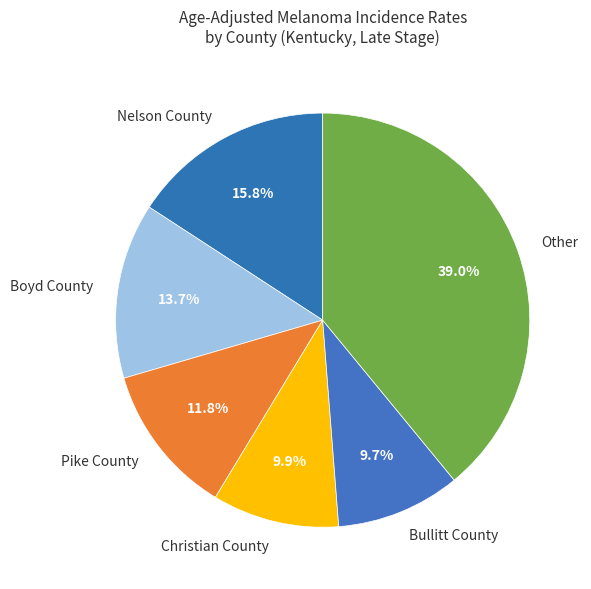

What percentage do Nelson County and Other together represent?

54.9%